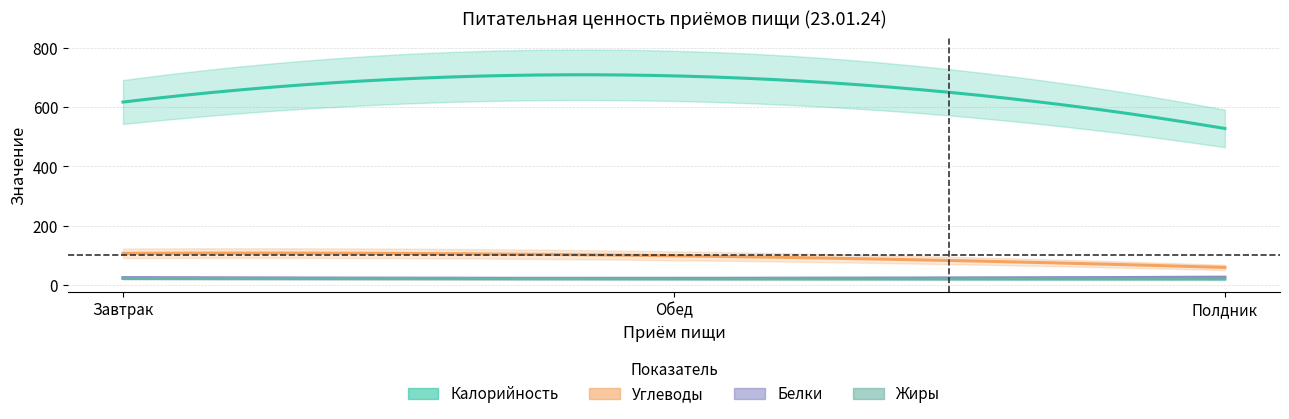

Reading left to right, extract all data points from this chart.

Калорийность: Завтрак=617.2	Обед=705.4	Полдник=528.0
Белки: Завтрак=25.2	Обед=22.9	Полдник=26.6
Жиры: Завтрак=22.4	Обед=21.1	Полдник=20.3
Углеводы: Завтрак=107.1	Обед=98.8	Полдник=59.5